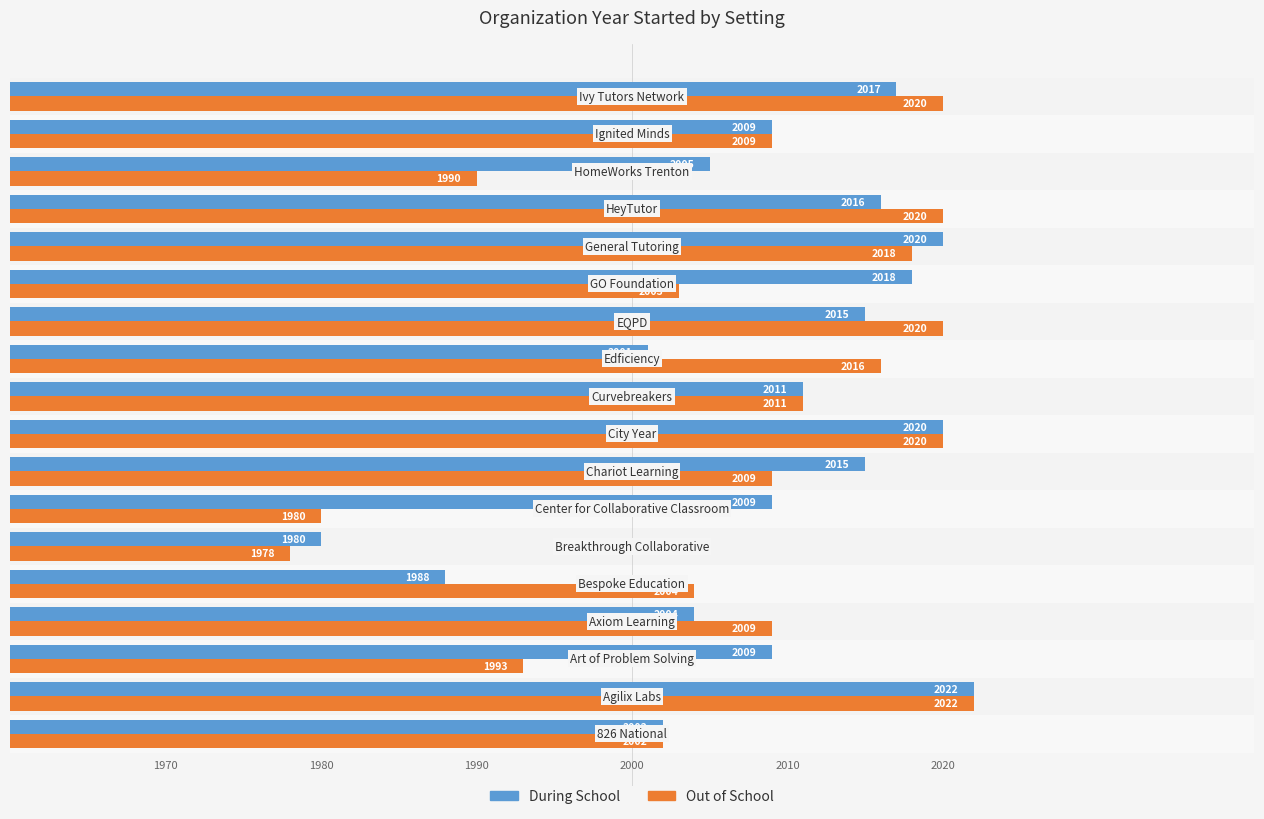

What is the maximum value for During School?

2022